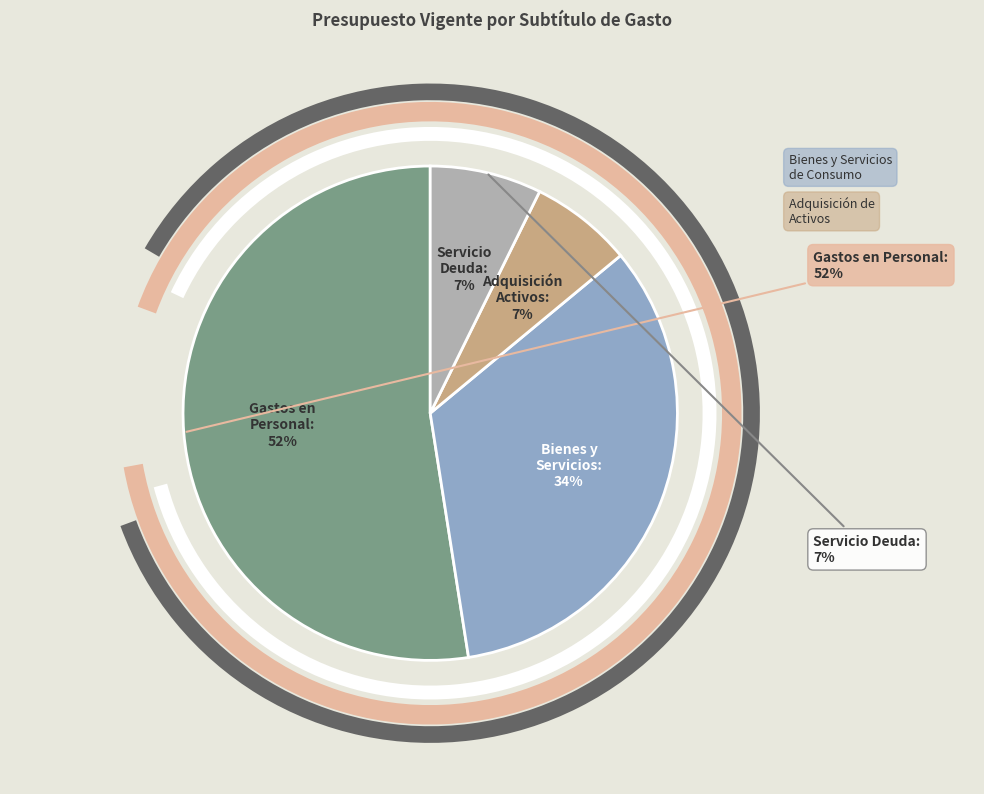

Which slice is the smallest?

ADQUISICIÓN DE ACTIVOS NO FINANCIEROS